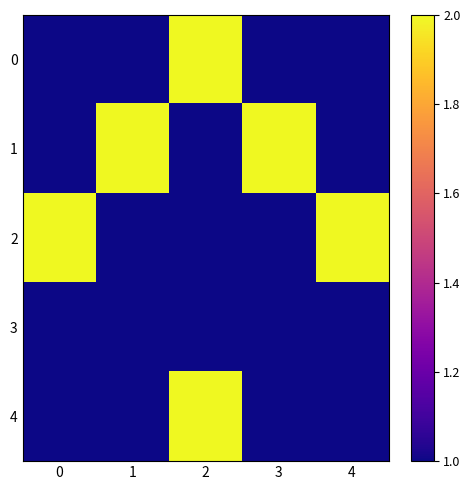

Which series has the widest spread of values?

row_0